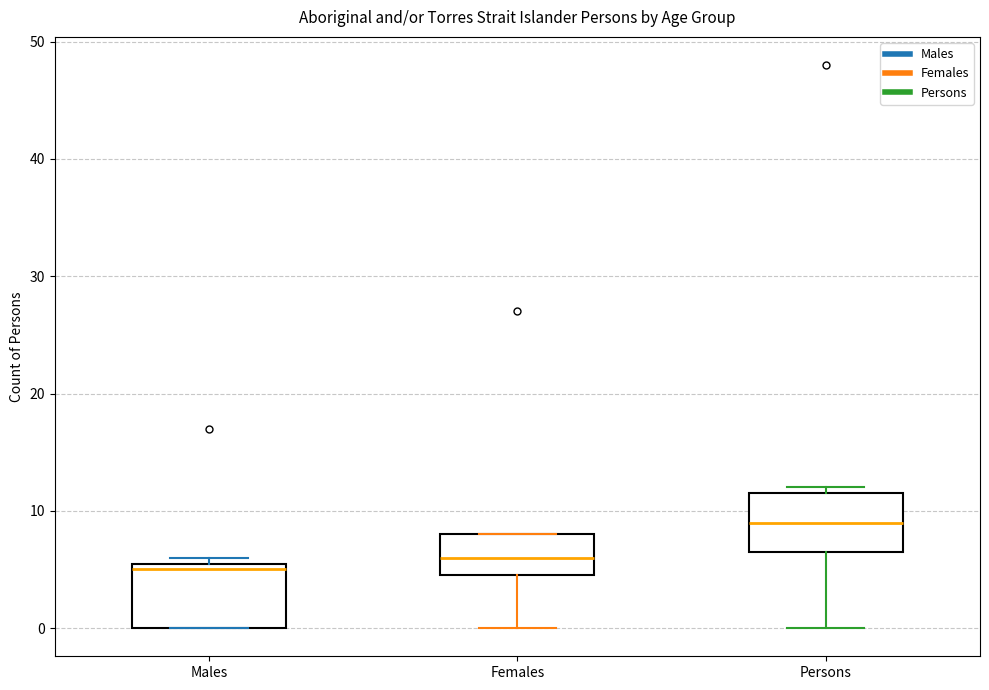

Reading left to right, read every box against the y-axis: the position of its median line, the range the box covers, and the ends of its whiskers. The values are not printed on the chart, so give them approximately, as read against the axis.

Males: median 5, box 0 to 6, whiskers 0 to 6 (just above the box's upper edge)
Females: median 6, box 5 to 8, whiskers 0 to 8
Persons: median 9, box 7 to 12, whiskers 0 to 12 (just above the box's upper edge)